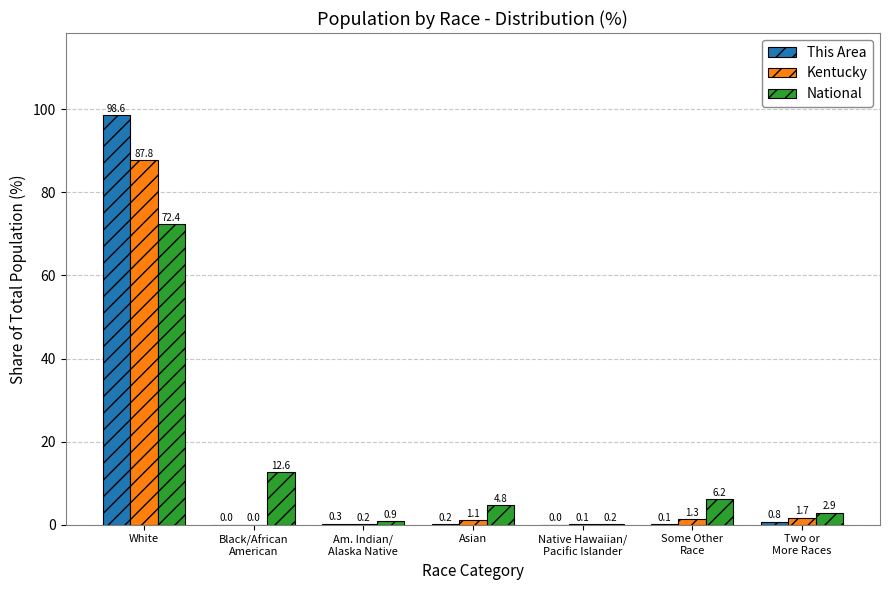

Are the bars grouped side by side (vs. stacked)?

Yes